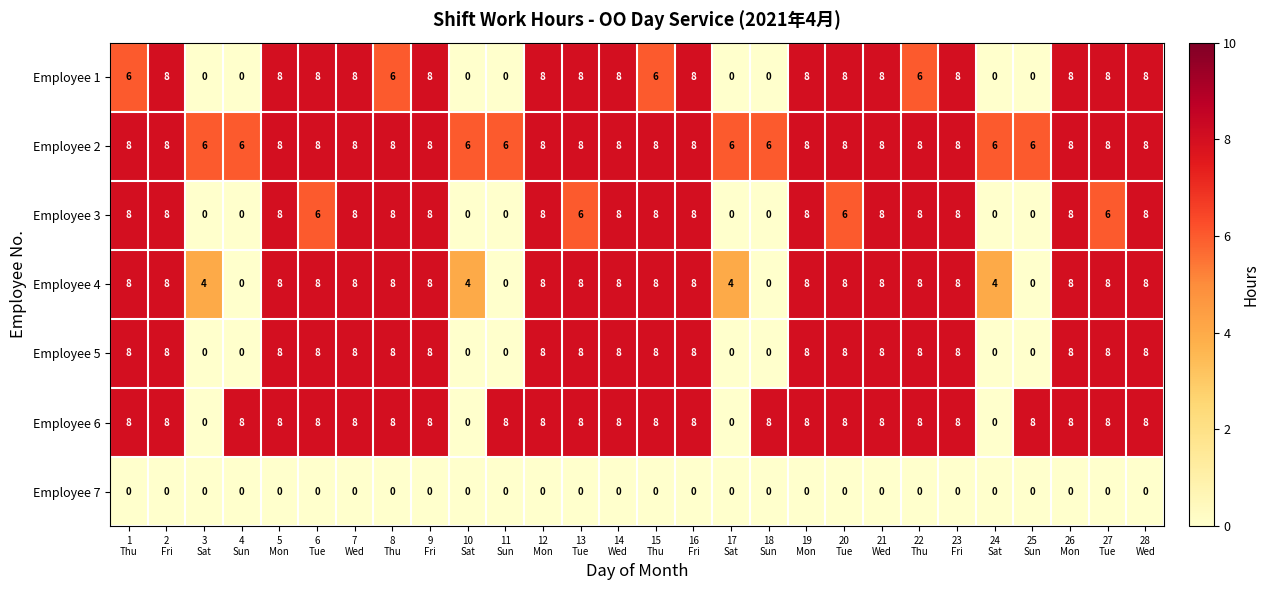

Which series has the largest total across all categories?

Employee 2